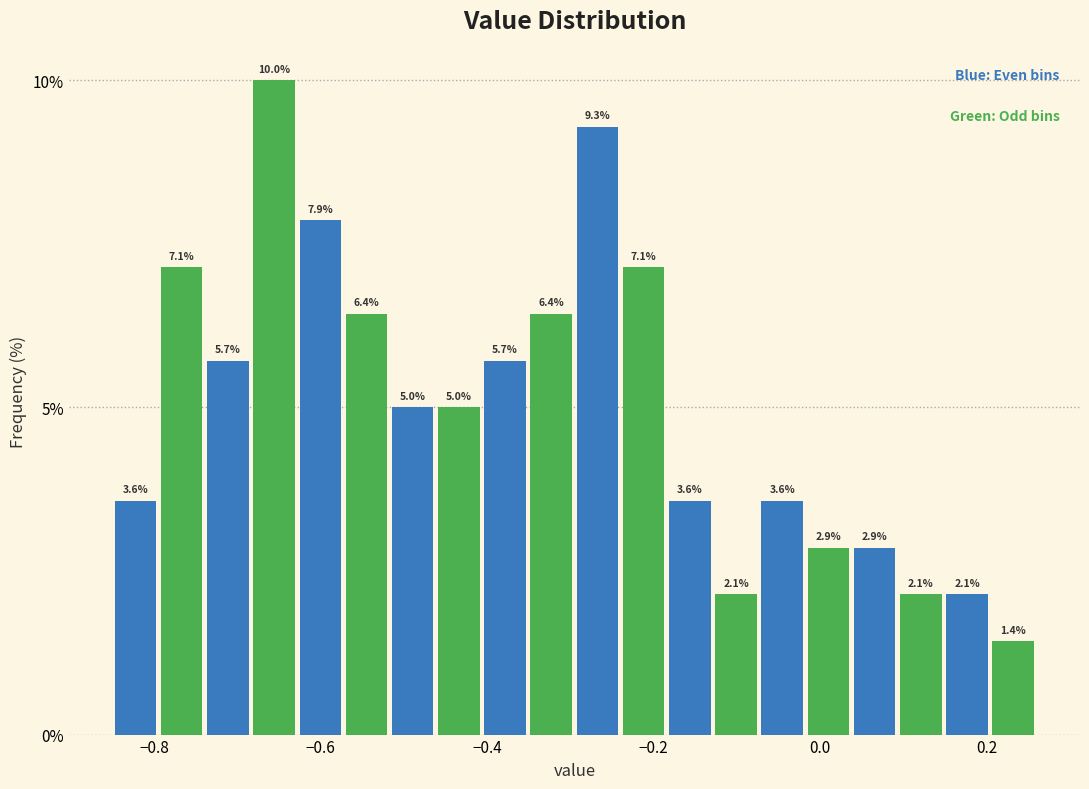

Around what value on the x-axis is the tallest bar? Give the approximate position of its centre, as read against the axis.

-0.66